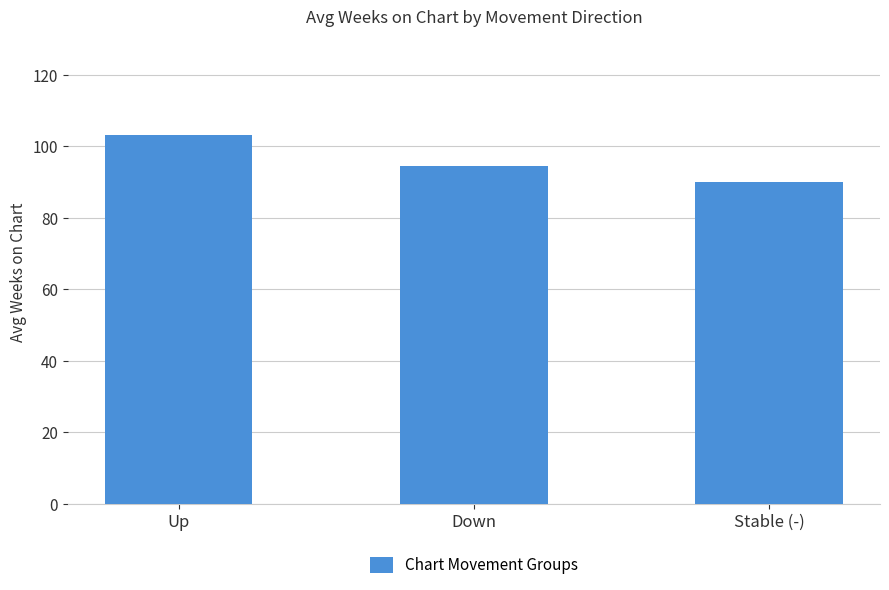

Does the chart contain any negative values?

No